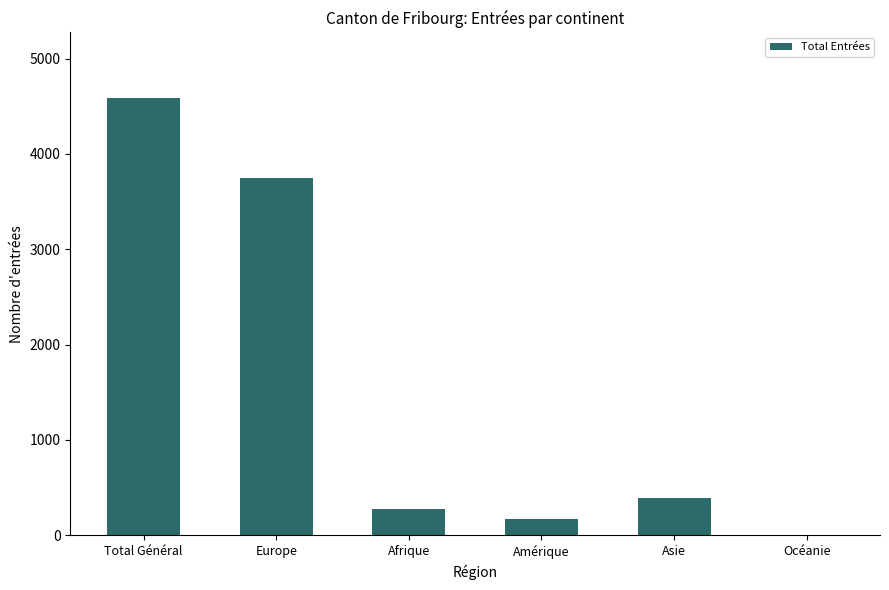

True or false: the data shows 6310 at Europe.

False